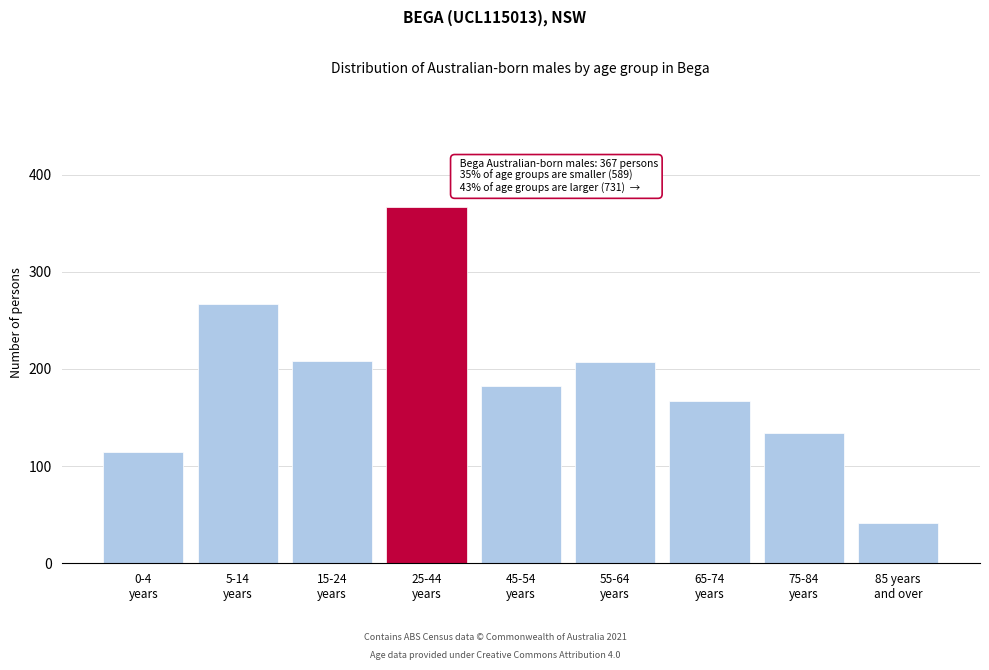

What is the minimum value shown in the chart?

41